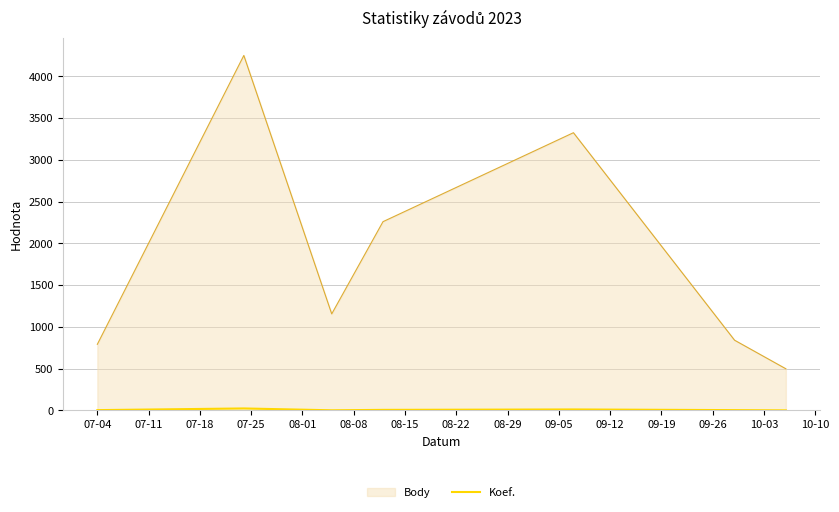

Which series has the largest range (max minus min)?

Body